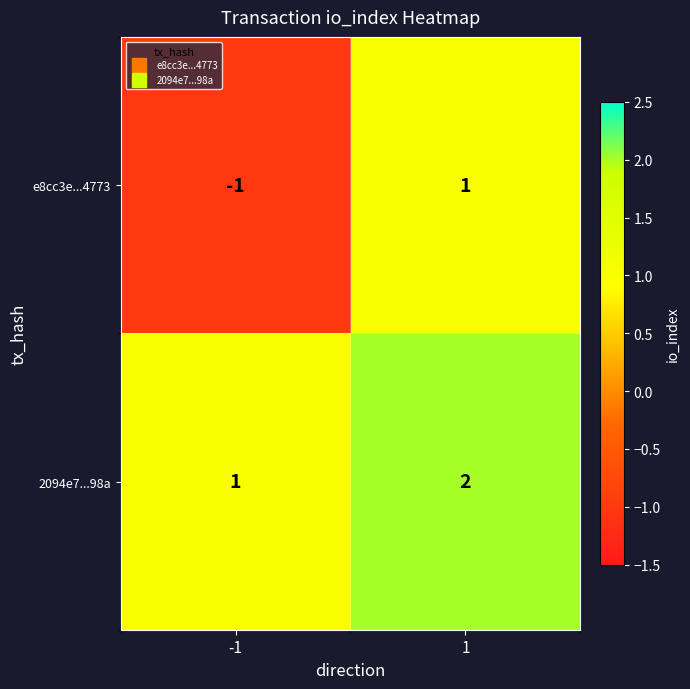

How many data points in e8cc3e...4773 are less than 1?

1